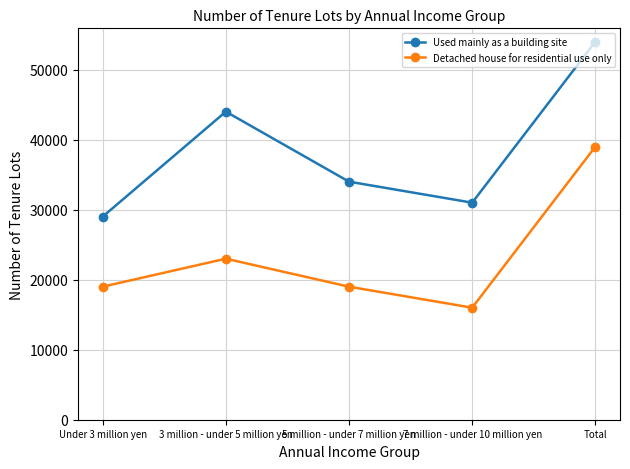

True or false: Detached house for residential use only and Used mainly as a building site intersect in this chart.

False